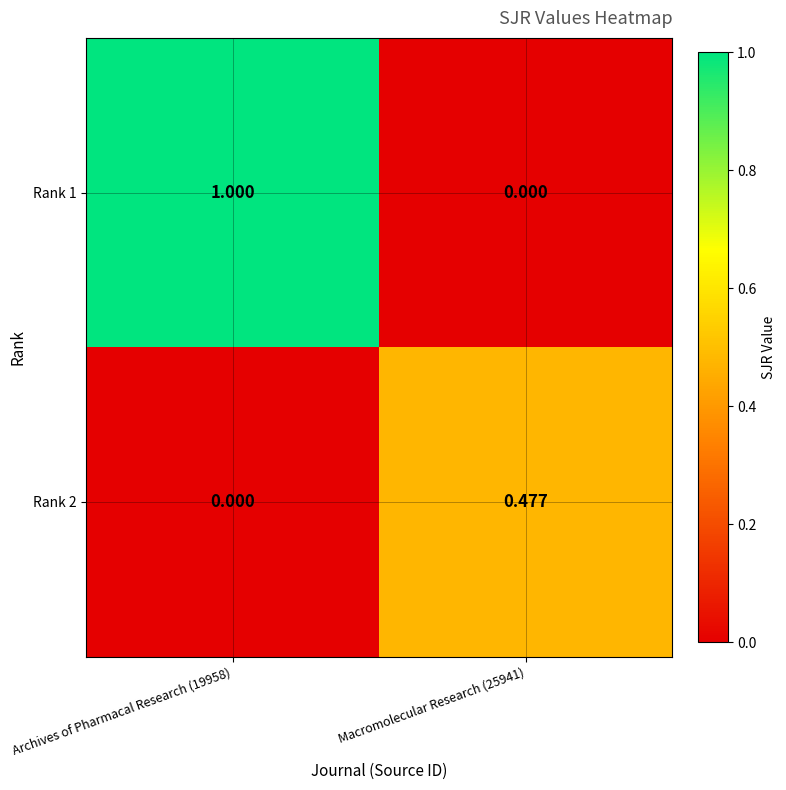

Is the value of Rank 1 at Archives of Pharmacal Research (19958) greater than the value of Rank 2 at Macromolecular Research (25941)?

Yes